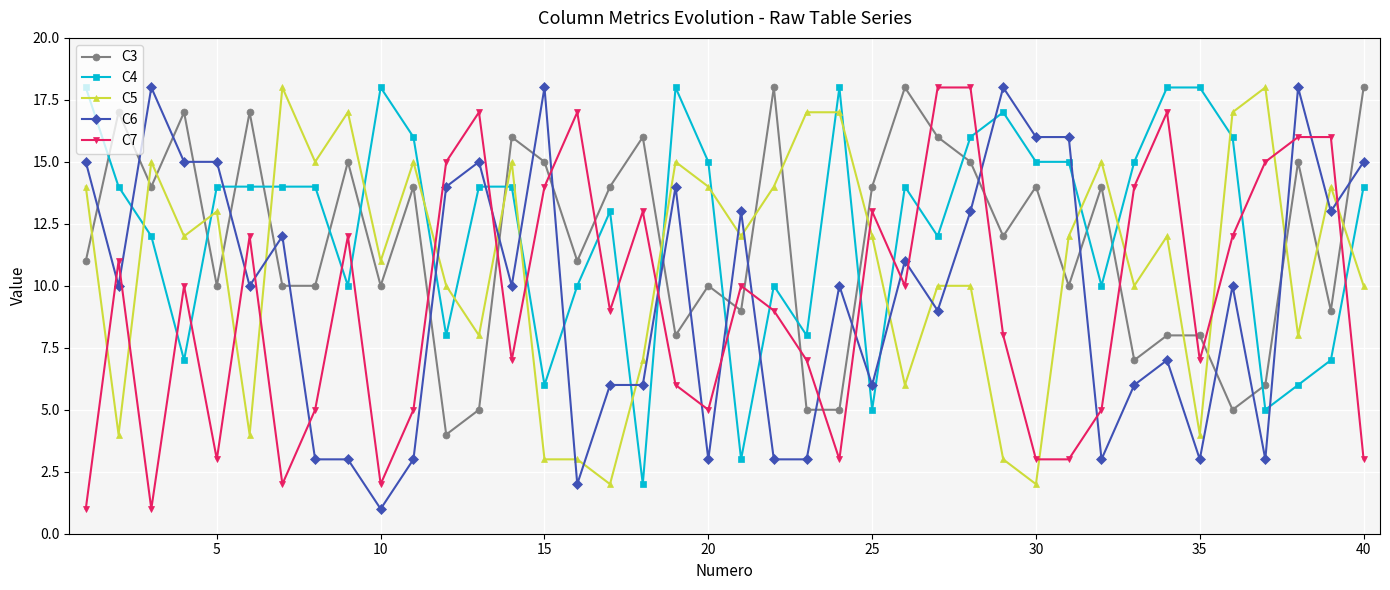

At how many categories does at least one series exceed 8?

40